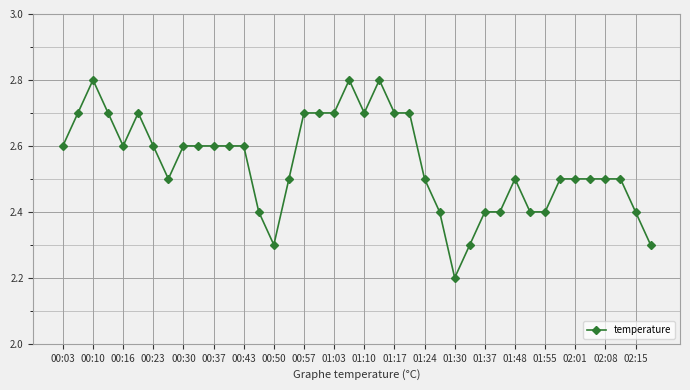

What is the difference between the maximum and minimum values?

0.6